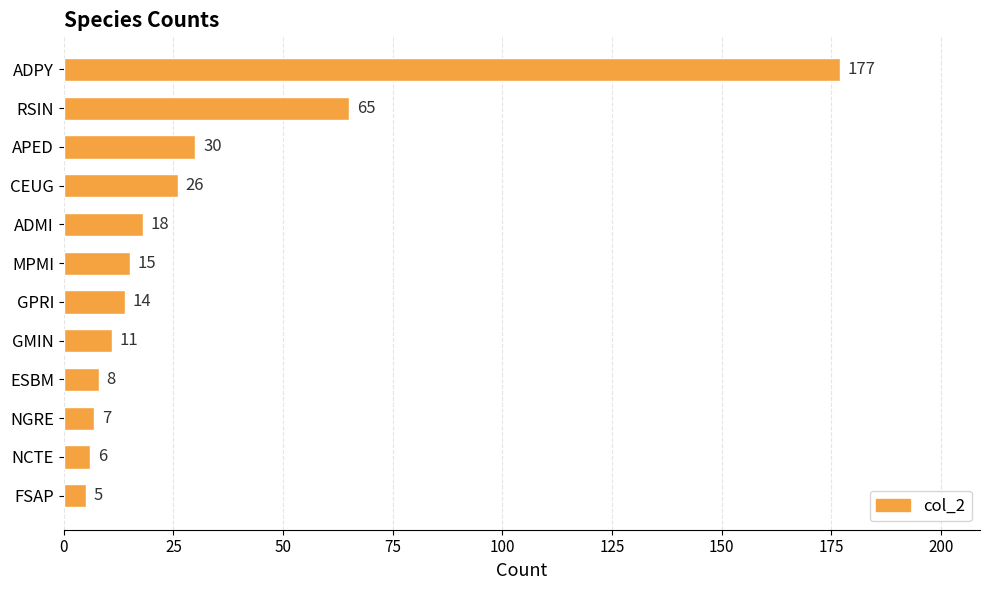

Between RSIN and ESBM, which is larger?

RSIN